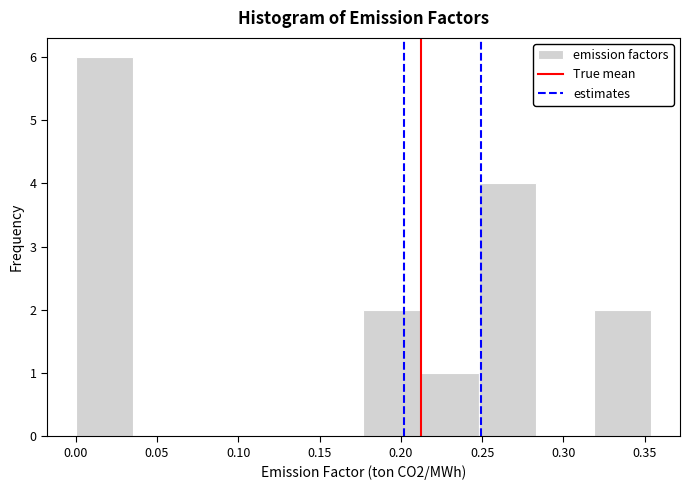

Reading left to right, list every bar in this chart as the range it spans on the x-axis followed by its height. Neither the bar edges nor the heights are printed on the chart, so give them approximately, as read against the axes.

0.000 to 0.035: 6
0.035 to 0.070: 0
0.070 to 0.105: 0
0.105 to 0.140: 0
0.140 to 0.175: 0
0.175 to 0.210: 2
0.210 to 0.250: 1
0.250 to 0.285: 4
0.285 to 0.320: 0
0.320 to 0.355: 2